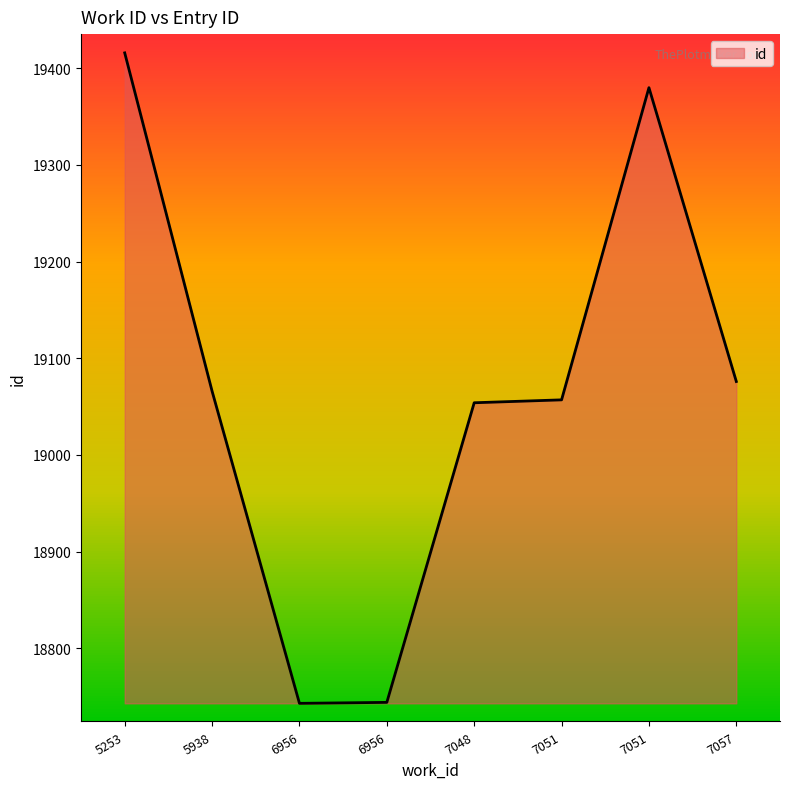

What is the change in value from 6956 to 6956?

+1